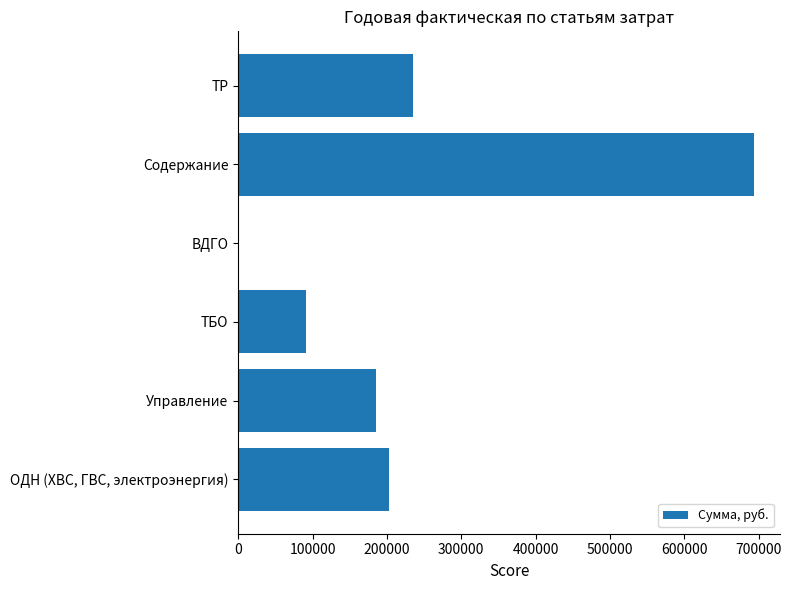

Which has a higher value, ТБО or ОДН (ХВС, ГВС, электроэнергия)?

ОДН (ХВС, ГВС, электроэнергия)